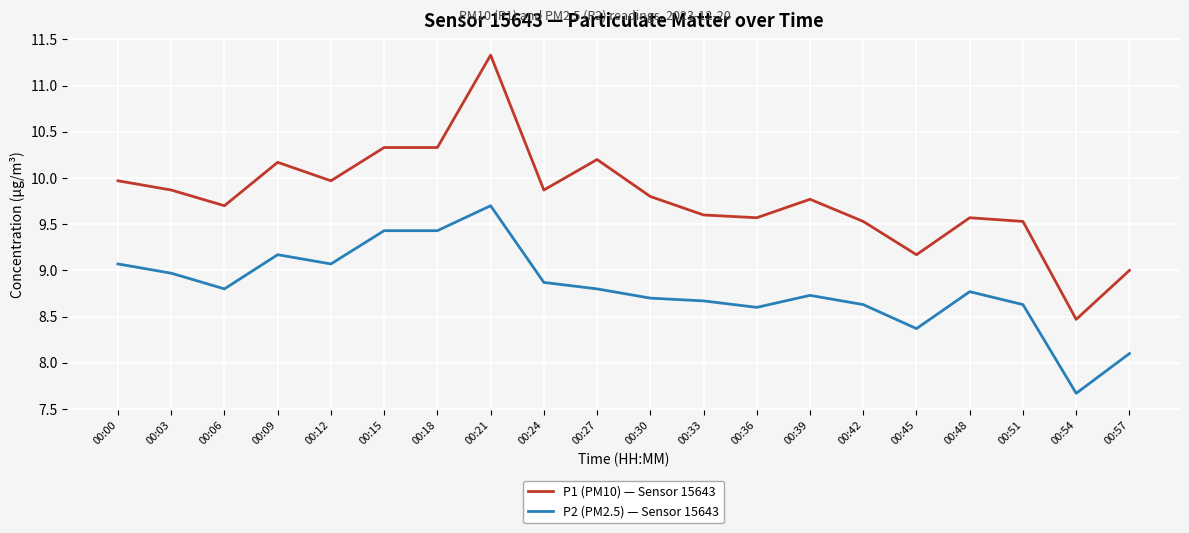

True or false: P2 (PM2.5) — Sensor 15643 and P1 (PM10) — Sensor 15643 cross at least once.

False